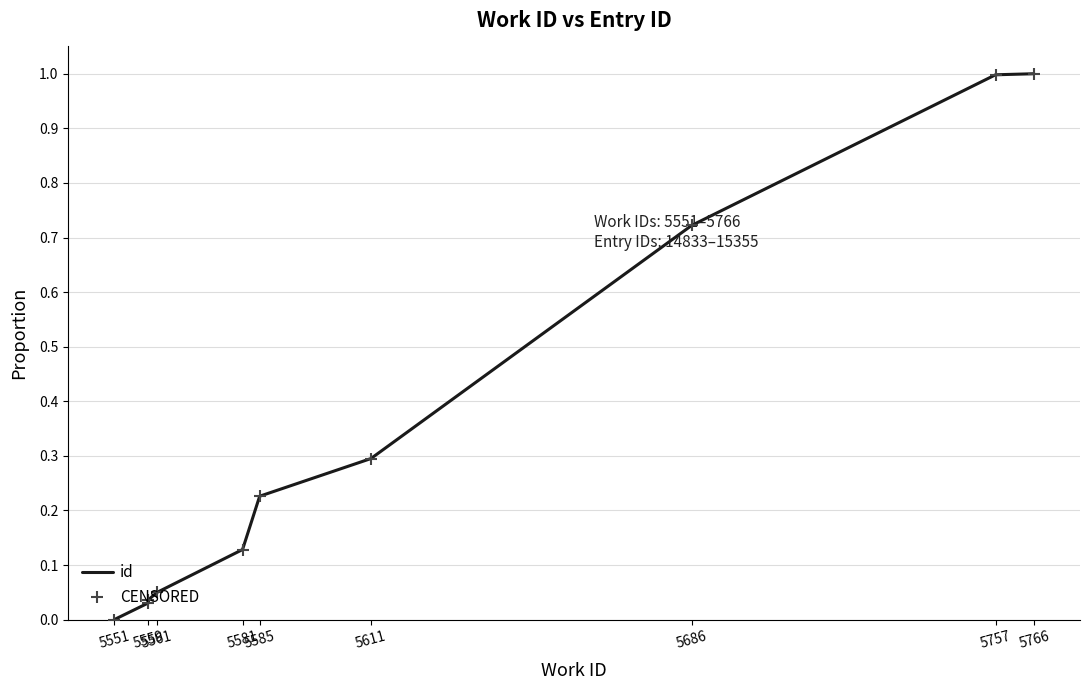

What is the maximum value for id?

1.0